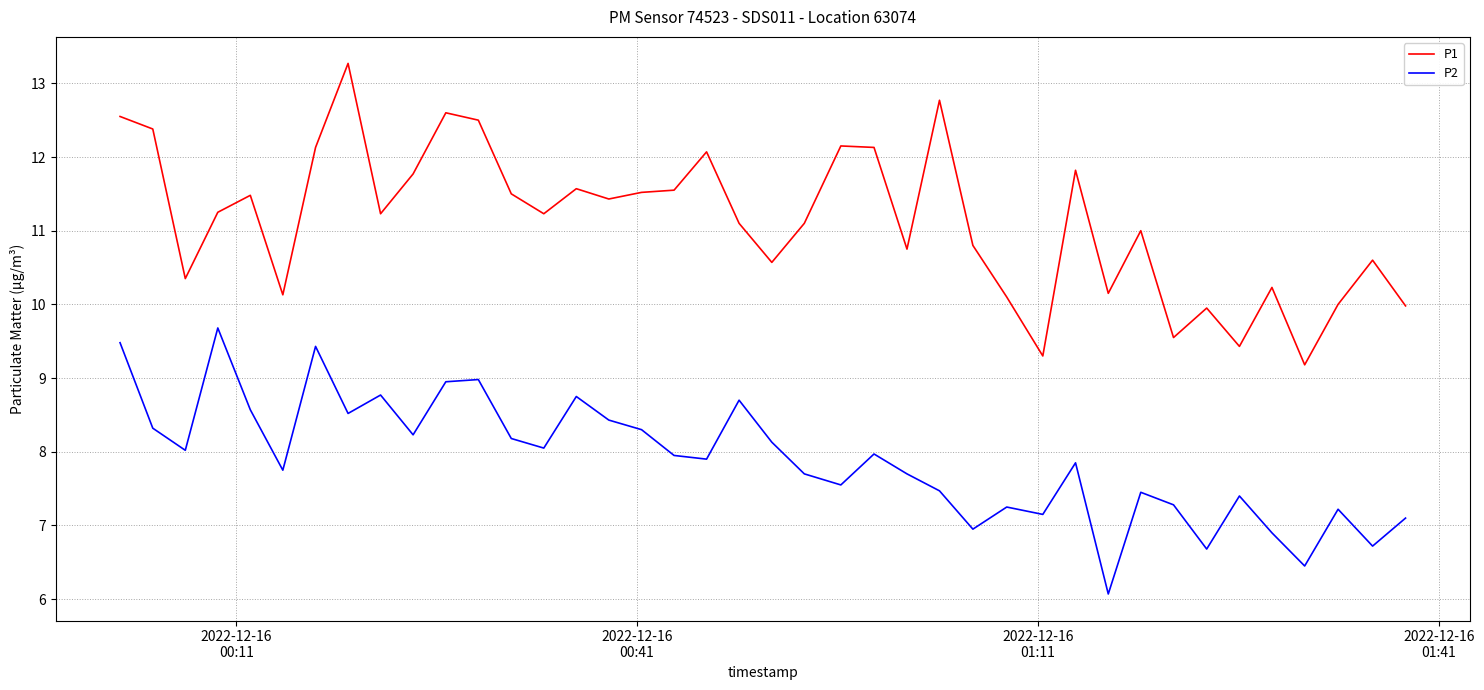

Which series has the widest spread of values?

P1